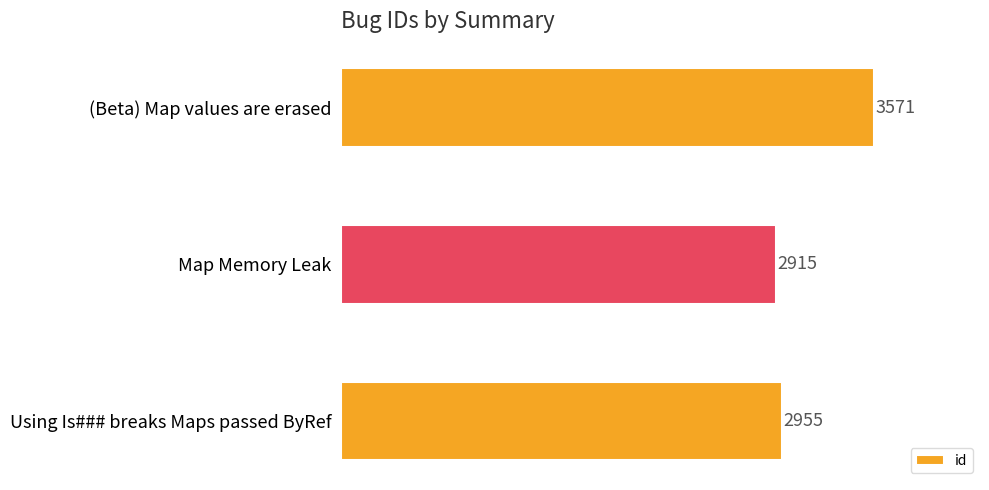

Is it true that the value at Using Is### breaks Maps passed ByRef is 2955?

True